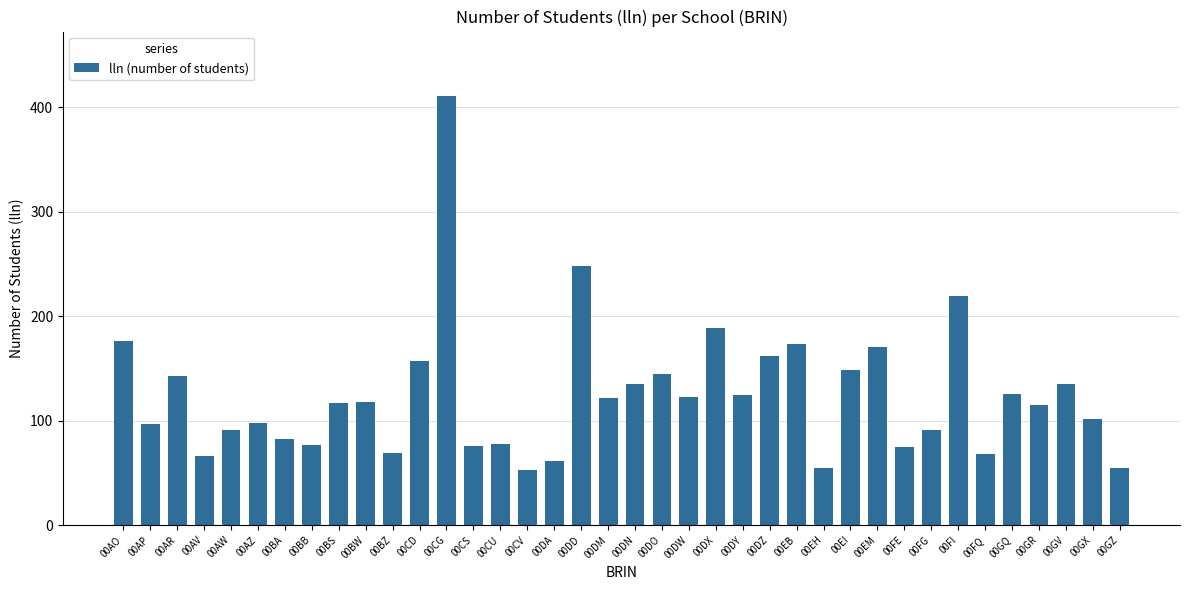

Does the chart contain stacked bars?

No